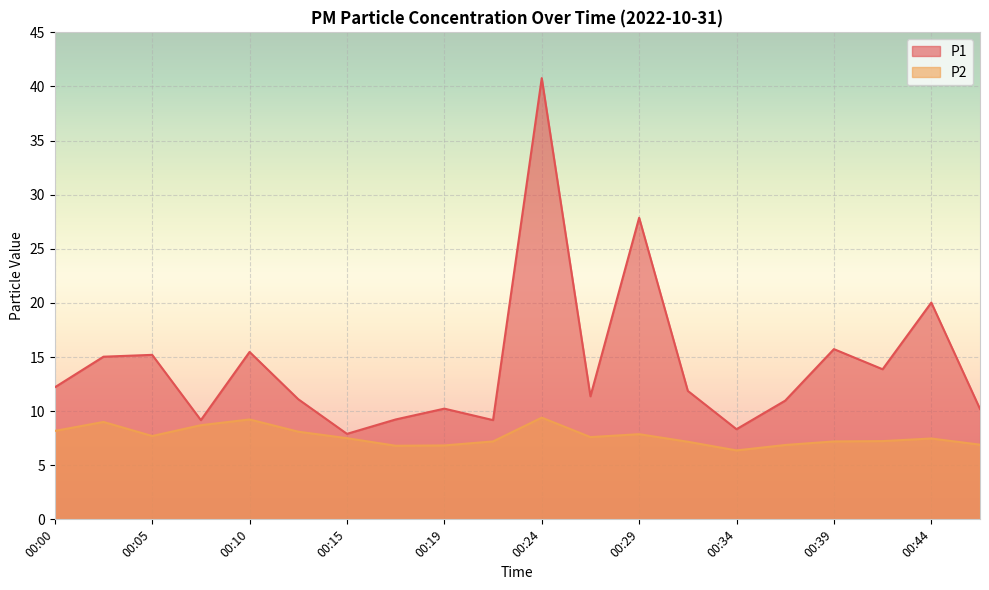

How many lines are shown in the chart?

2